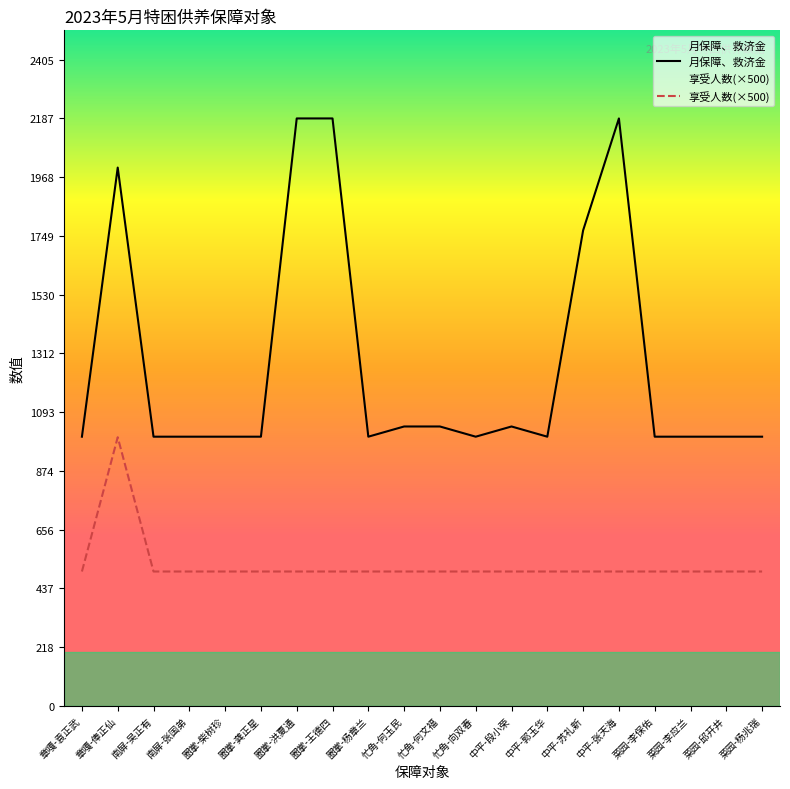

List the series in order of their peak value, lowest first.

享受人数(×500), 月保障、救济金